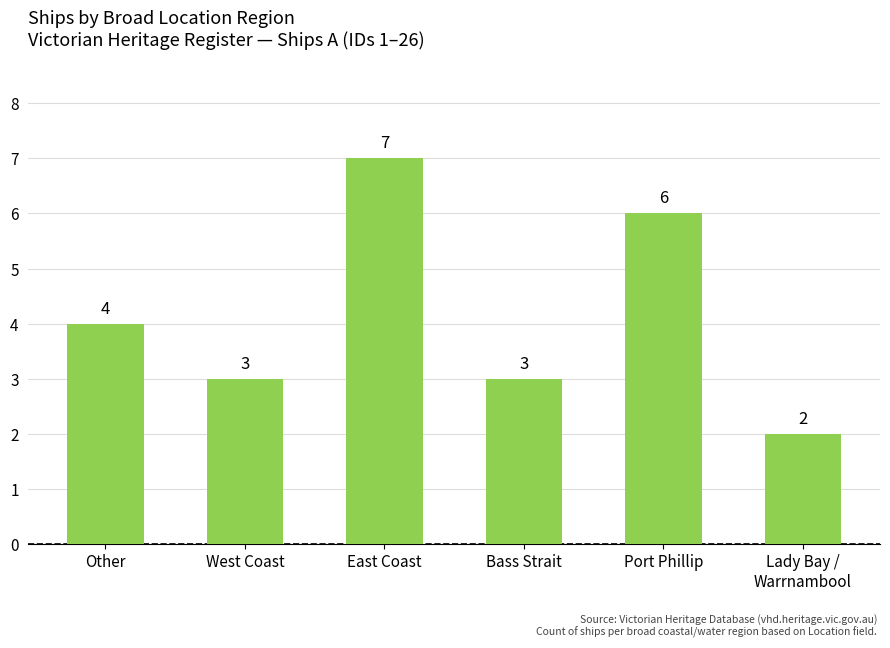

Approximately how many times larger is the value at Other compared to Port Phillip?

0.7